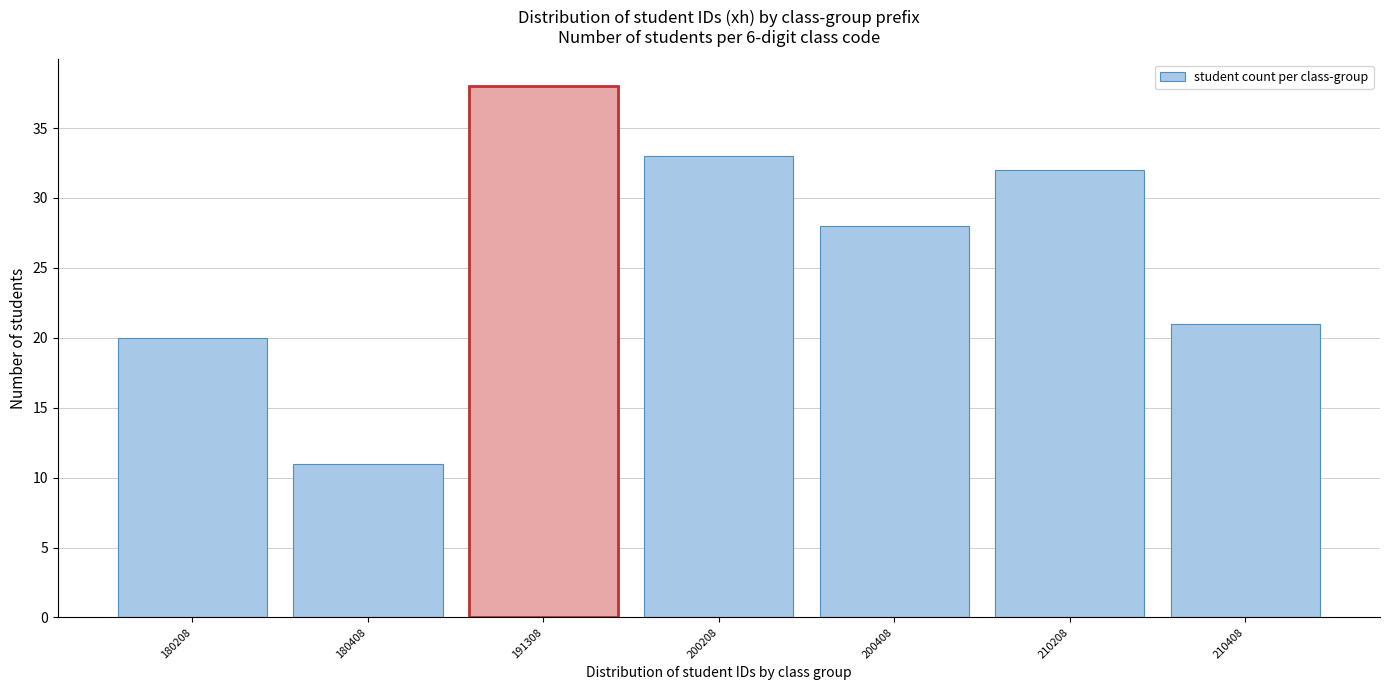

Reading right to left, transcribe all the data shown in this chart.

210408=21	210208=32	200408=28	200208=33	191308=38	180408=11	180208=20